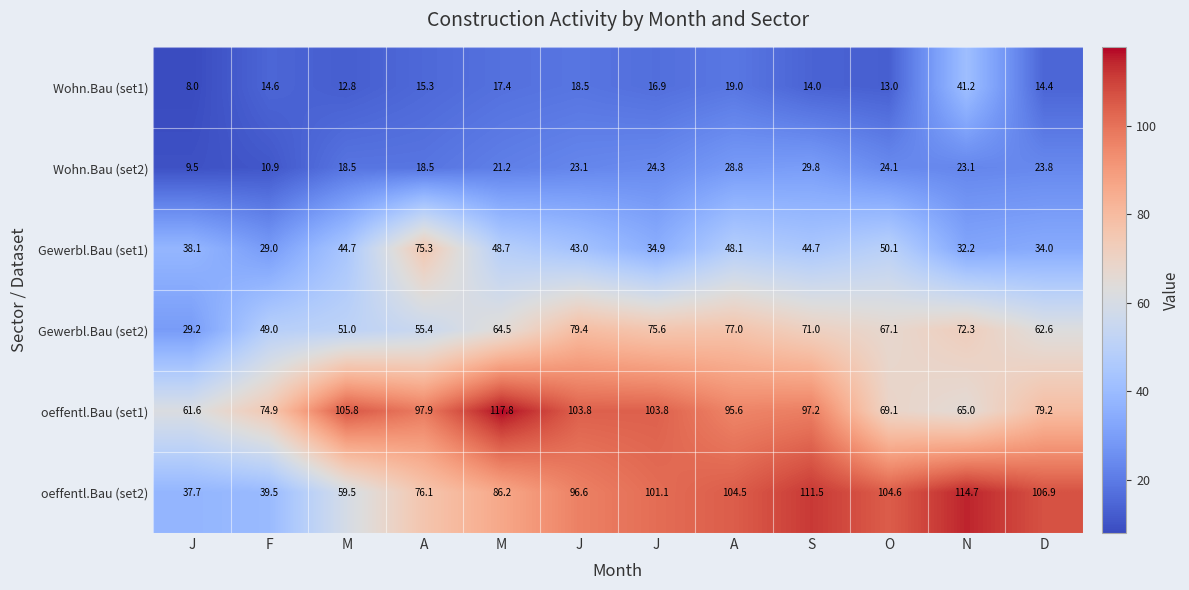

Which series has the largest total across all categories?

oeffentl.Bau (set1)